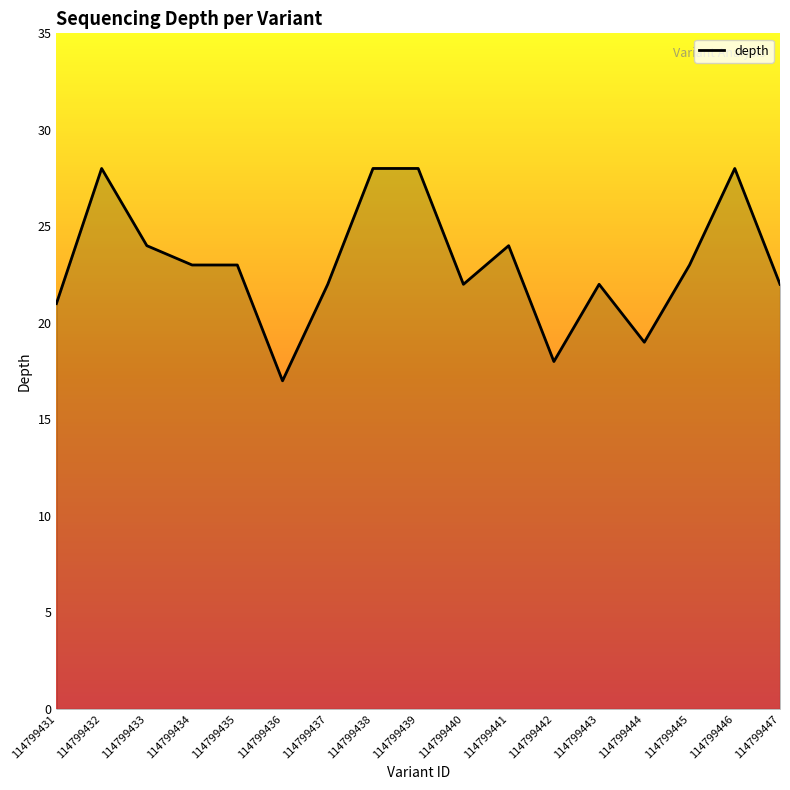

What is the sum of all values?

392